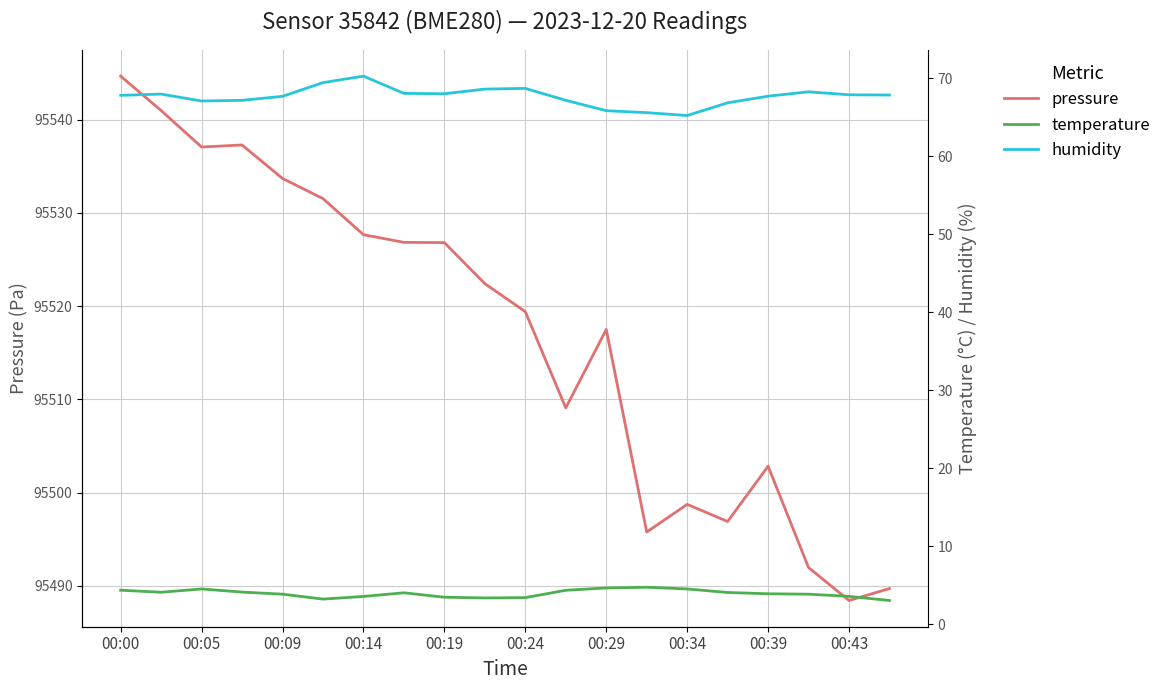

True or false: humidity and pressure cross at least once.

False